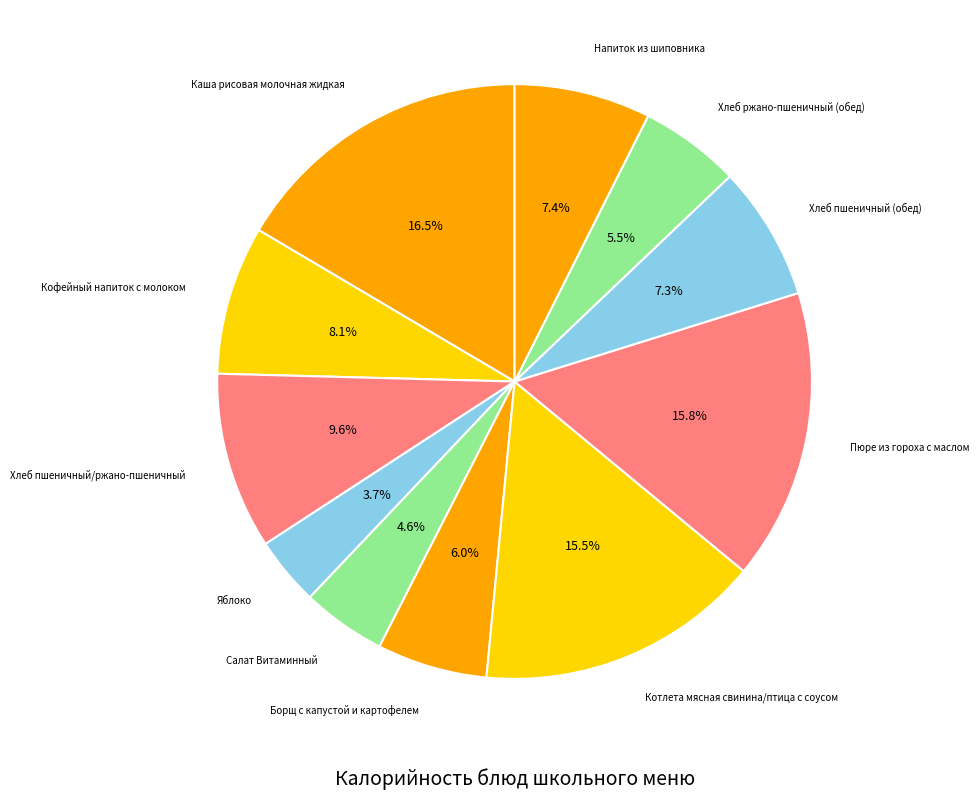

Rank the categories by value from highest to lowest.

Каша рисовая молочная жидкая, Пюре из гороха с маслом, Котлета мясная свинина/птица с соусом, Хлеб пшеничный/ржано-пшеничный, Кофейный напиток с молоком, Напиток из шиповника, Хлеб пшеничный (обед), Борщ с капустой и картофелем, Хлеб ржано-пшеничный (обед), Салат Витаминный, Яблоко